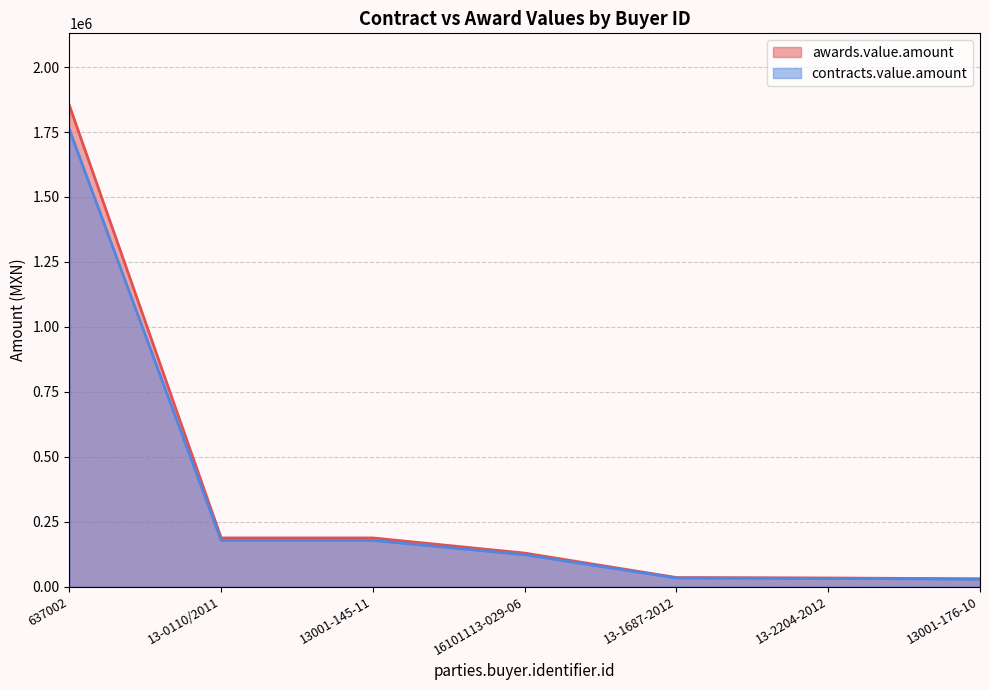

What is the difference between the awards.value.amount values at 13-1687-2012 and 13-2204-2012?

1600.0